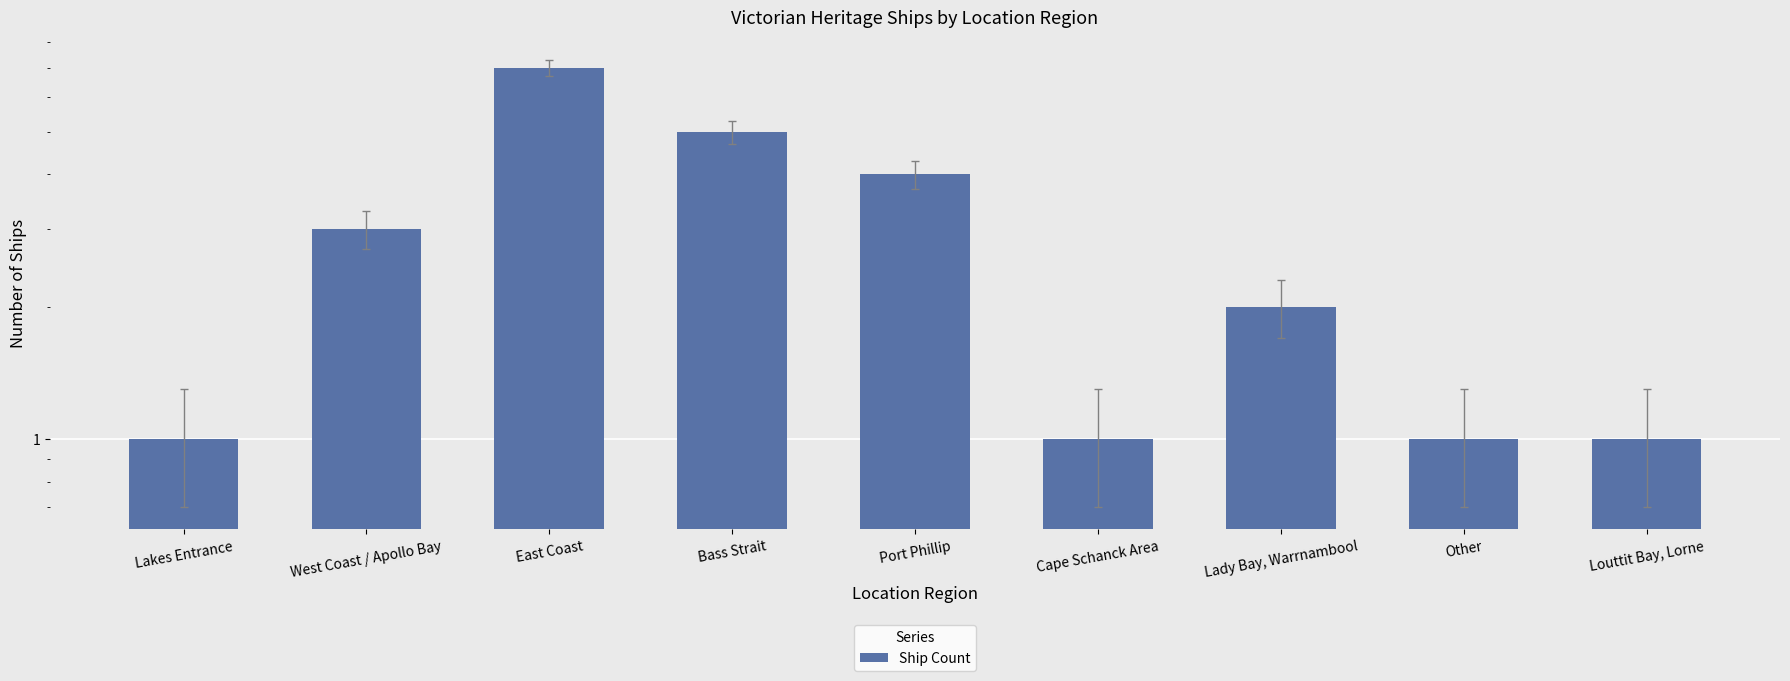

What is the change in value from Port Phillip to Cape Schanck Area?

-3